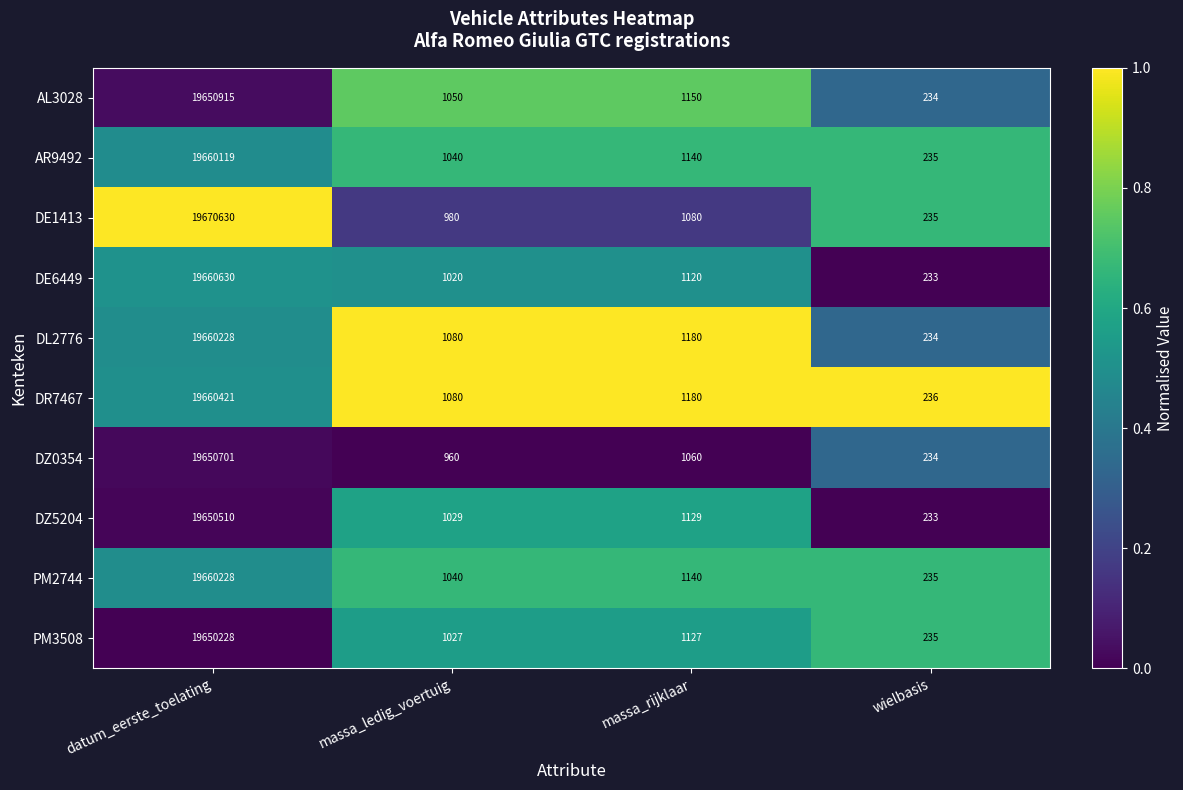

Which series has the largest range (max minus min)?

DE1413